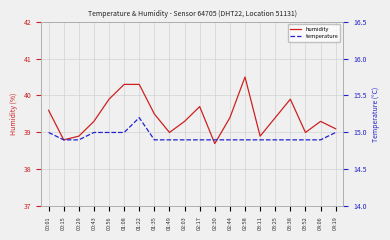

Which series has the largest range (max minus min)?

humidity